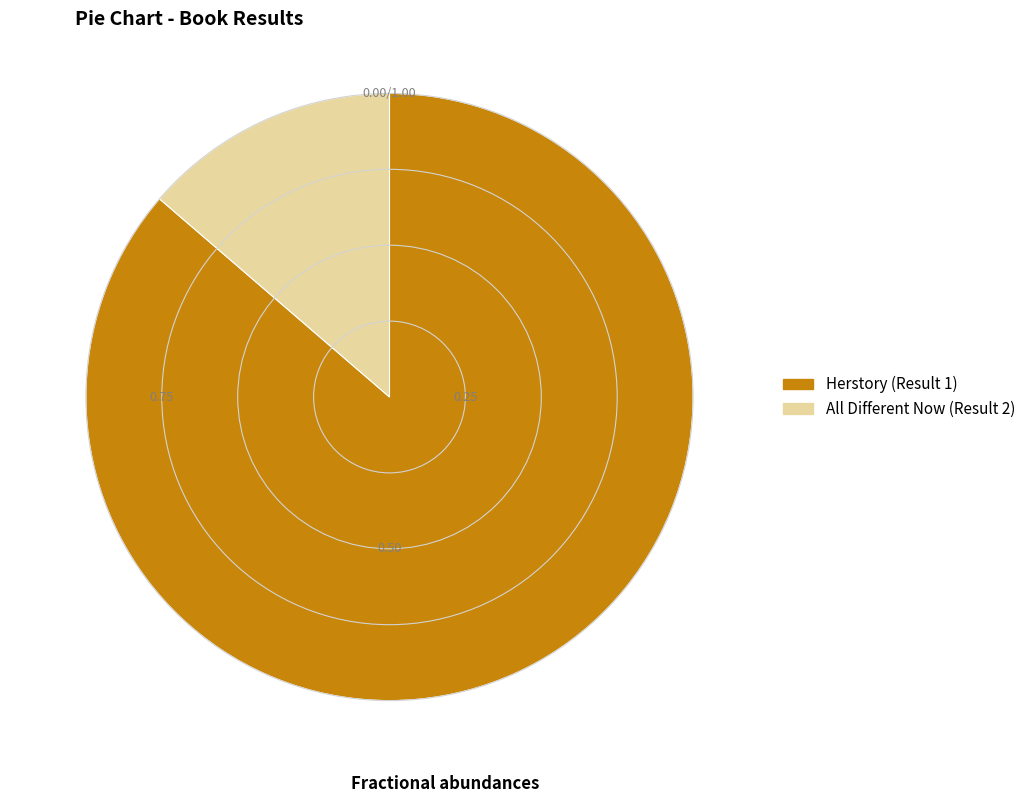

Is the sum of Herstory (Result 1) and All Different Now (Result 2) greater than half?

Yes